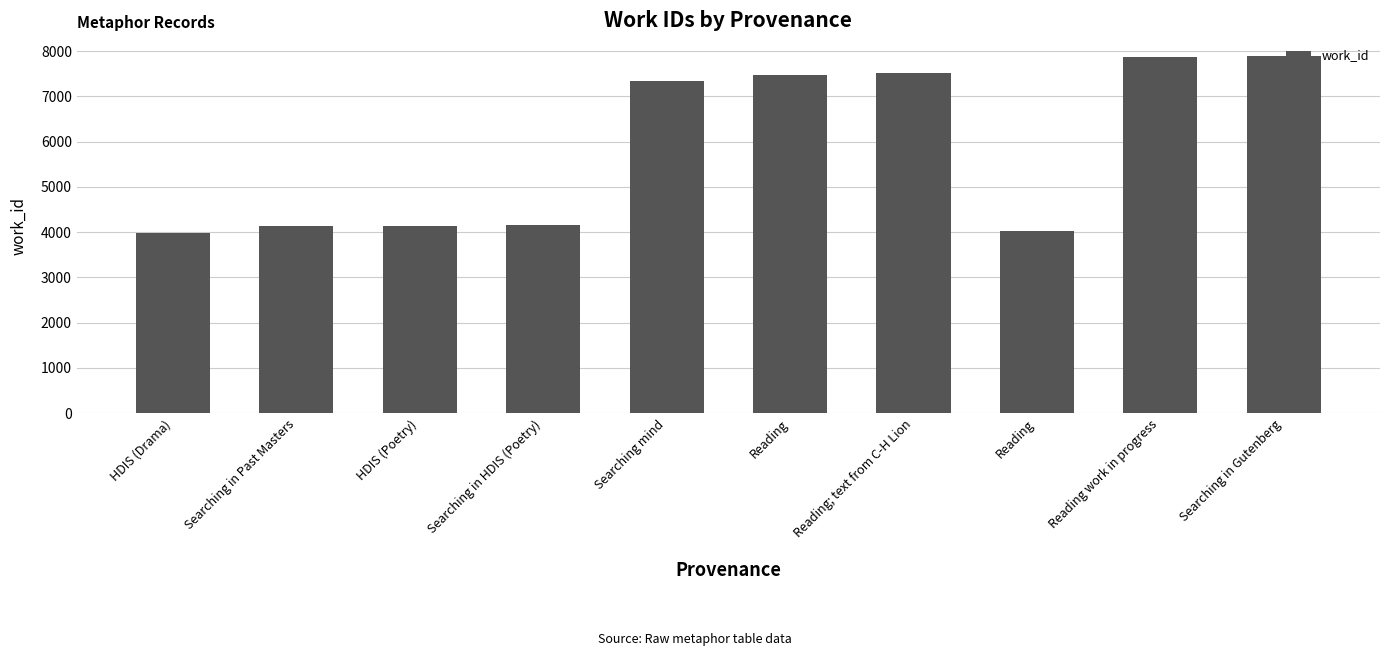

How many categories are shown in the chart?

10